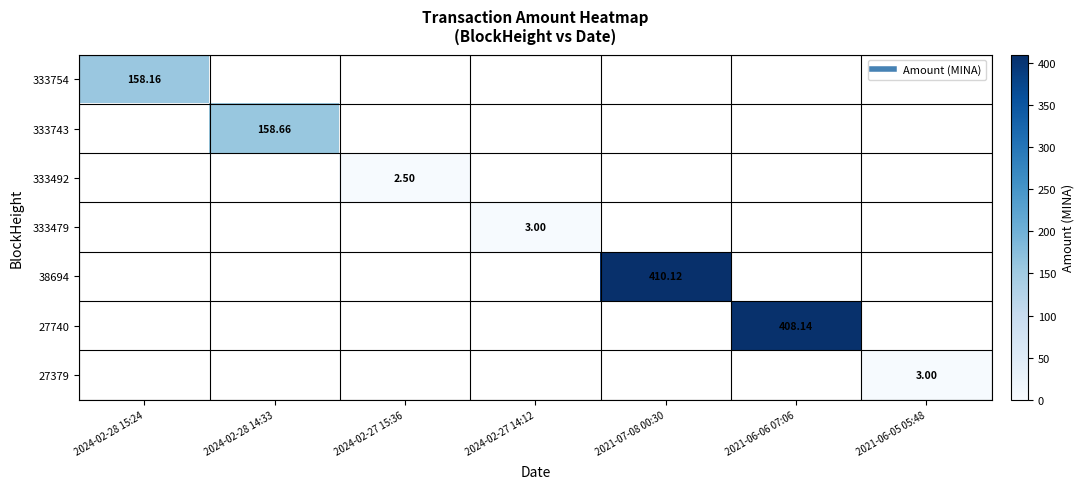

The 333479 series shows 3.0 at 2024-02-27 14:12. True or false?

True